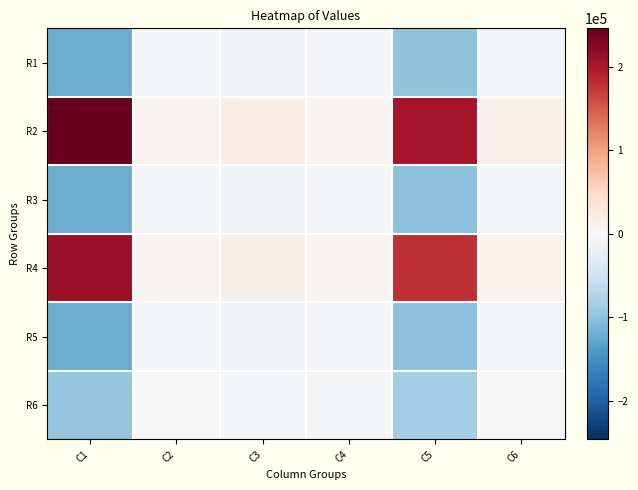

How many distinct data groups are displayed?

6